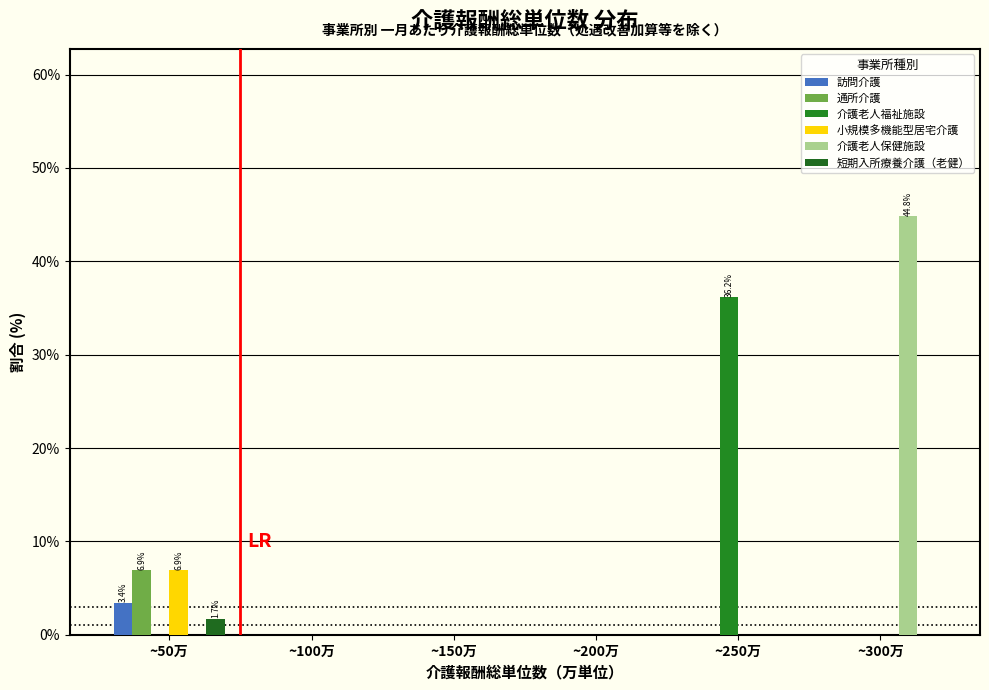

Are the bars grouped side by side (vs. stacked)?

Yes